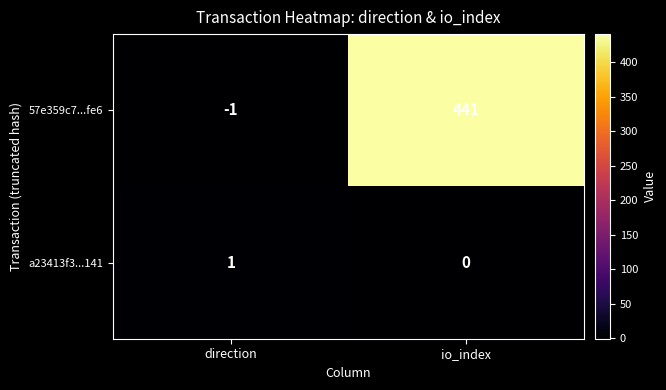

At how many categories does at least one series exceed 432?

1